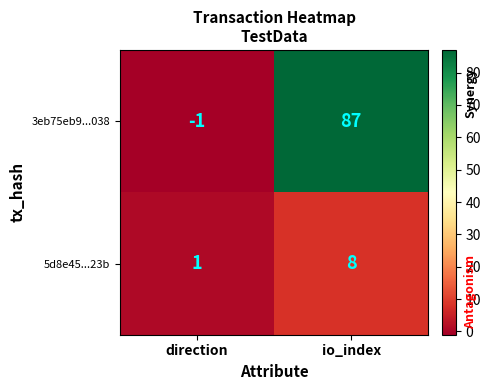

Reading left to right, list all the values displayed in this chart.

3eb75eb9...038: direction=-1	io_index=87
5d8e45...23b: direction=1	io_index=8